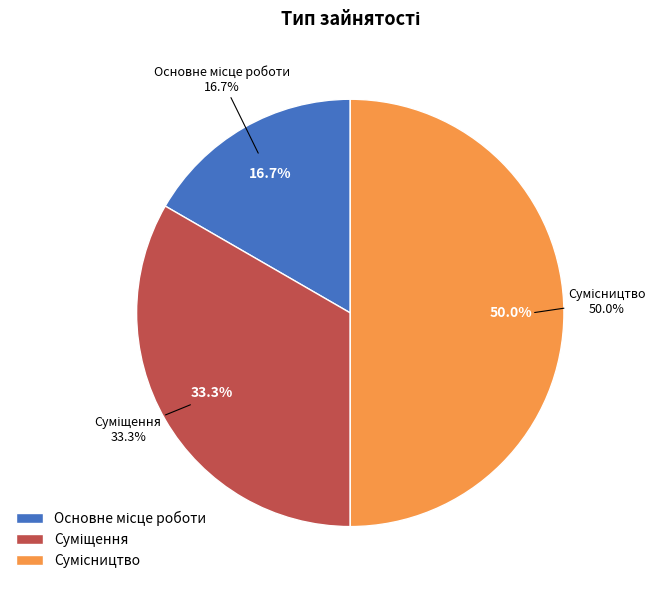

Which category has the smallest portion of the pie?

Основне місце роботи